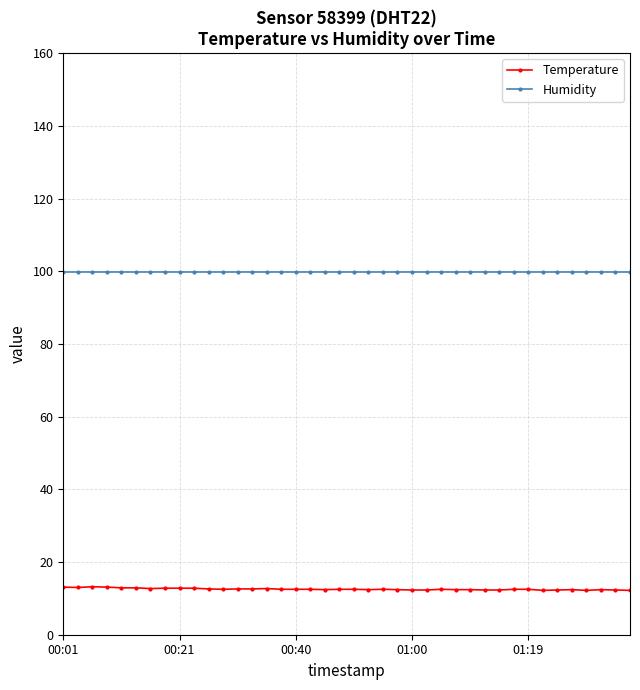

Rank the series by their average value, from highest to lowest.

Humidity, Temperature